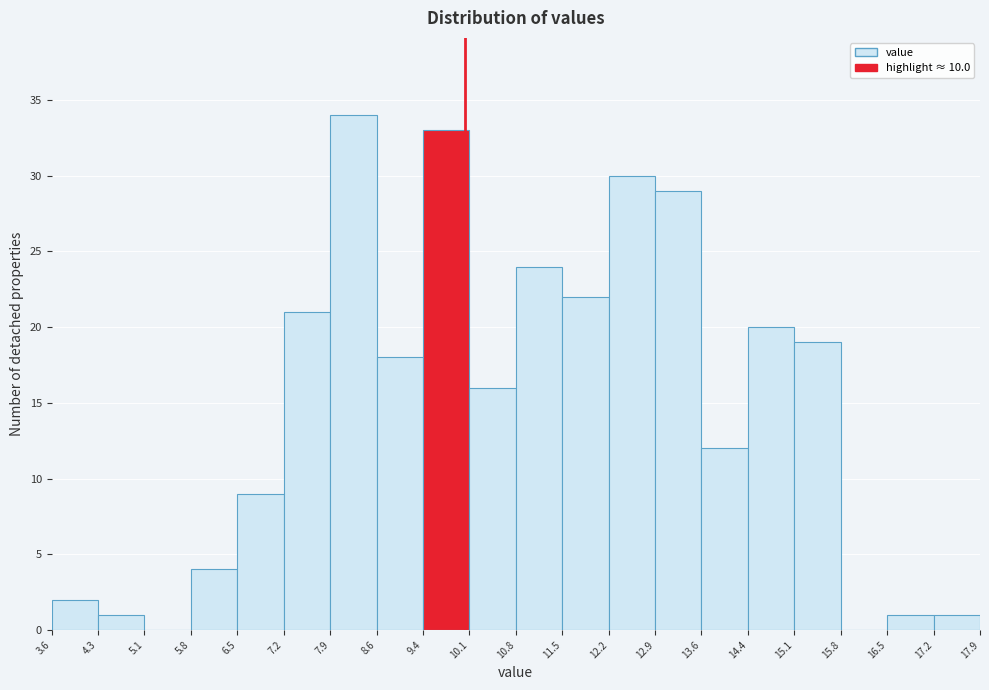

Reading left to right, list every bar in this chart as the range it spans on the x-axis followed by its height. The values are not printed on the chart, so give them approximately, as read against the axis.

3.6 to 4.3: 2
4.3 to 5.1: 1
5.1 to 5.8: 0
5.8 to 6.5: 4
6.5 to 7.2: 9
7.2 to 7.9: 21
7.9 to 8.6: 34
8.6 to 9.4: 18
9.4 to 10.1: 33
10.1 to 10.8: 16
10.8 to 11.5: 24
11.5 to 12.2: 22
12.2 to 12.9: 30
12.9 to 13.6: 29
13.6 to 14.4: 12
14.4 to 15.1: 20
15.1 to 15.8: 19
15.8 to 16.5: 0
16.5 to 17.2: 1
17.2 to 17.9: 1